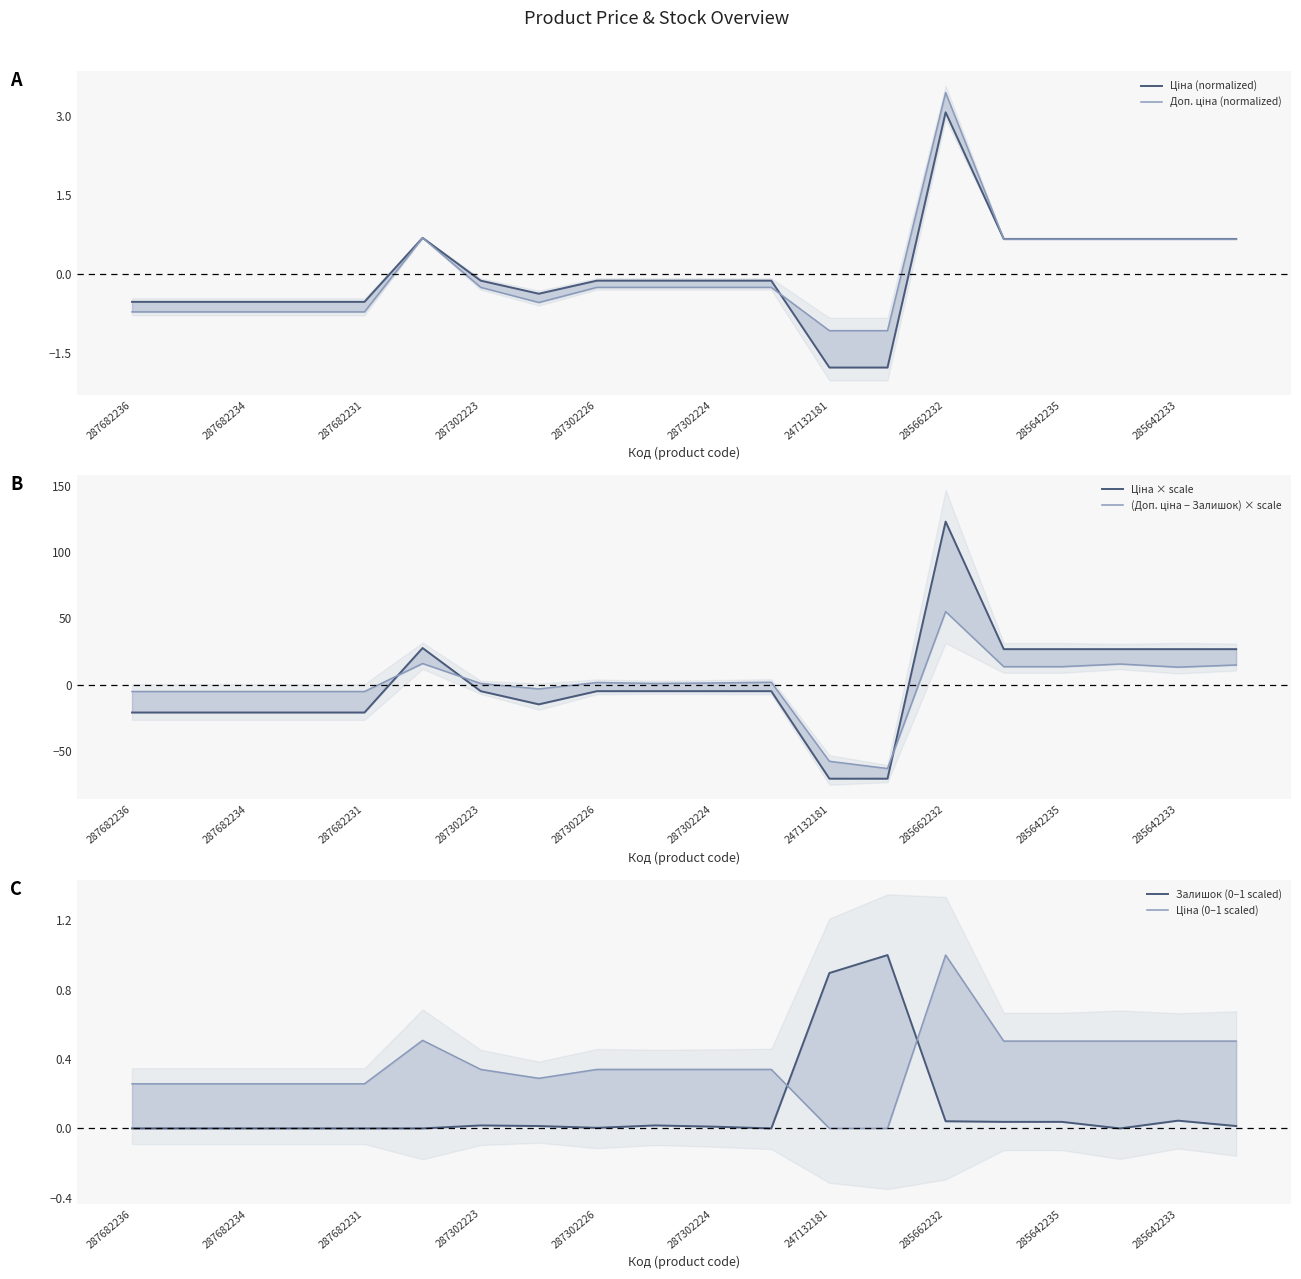

What is the average value of the Залишок (0–1 scaled) series?

0.1